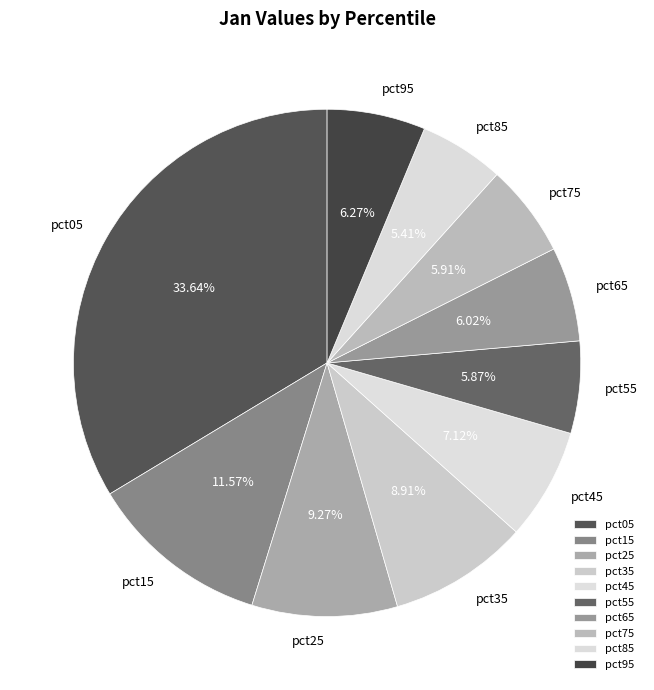

How many slices are in this pie chart?

10